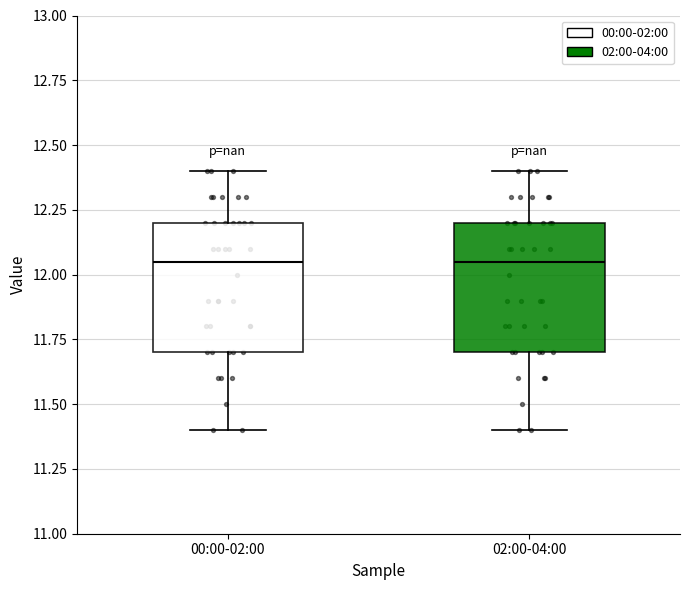

Reading left to right, transcribe this box plot: for each box, give where its median line is, the range the box spans, and where its two whiskers end, as read against the y-axis. The values are not printed on the chart, so give them approximately, as read against the axis.

00:00-02:00: median 12.05, box 11.70 to 12.20, whiskers 11.40 to 12.40
02:00-04:00: median 12.05, box 11.70 to 12.20, whiskers 11.40 to 12.40